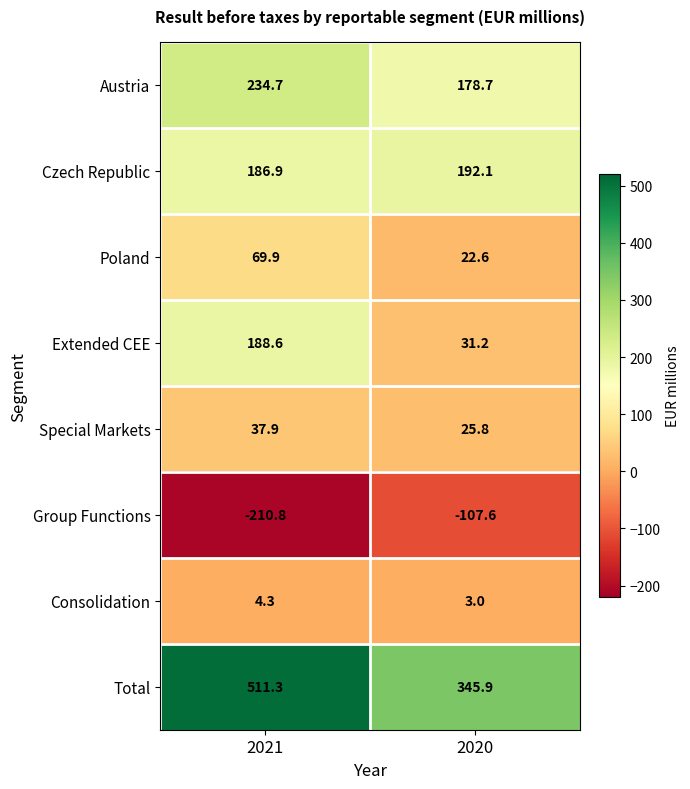

Reading left to right, extract all data points from this chart.

Austria: 234.7	178.7
Czech Republic: 186.9	192.1
Poland: 69.9	22.6
Extended CEE: 188.6	31.2
Special Markets: 37.9	25.8
Group Functions: -210.8	-107.6
Consolidation: 4.3	3.0
Total: 511.3	345.9